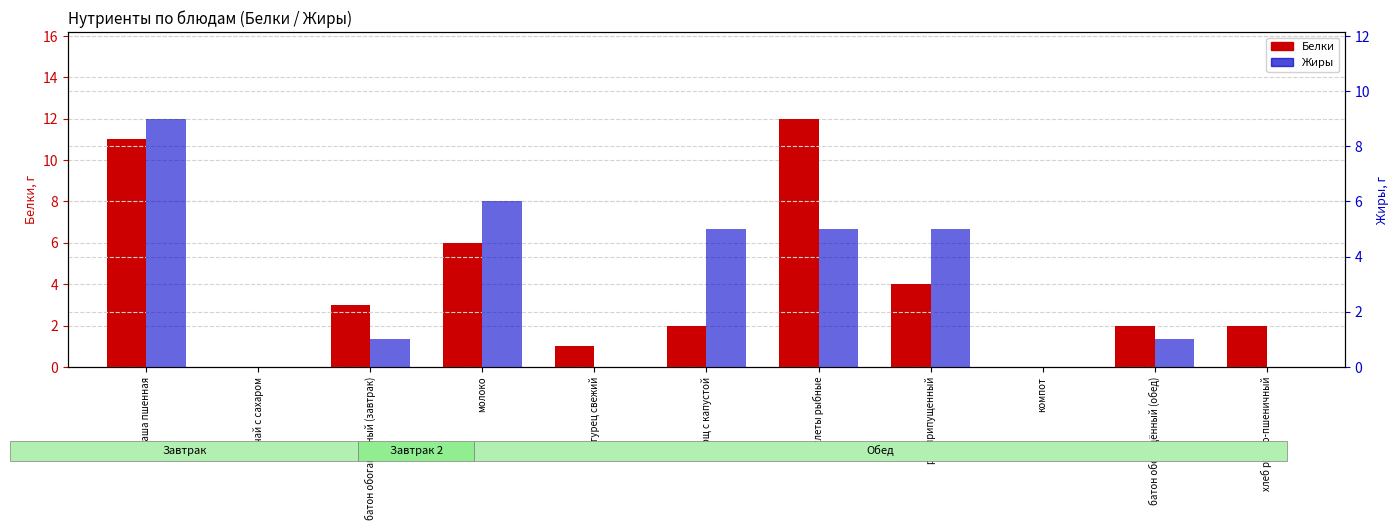

At how many categories does at least one series exceed 8?

2